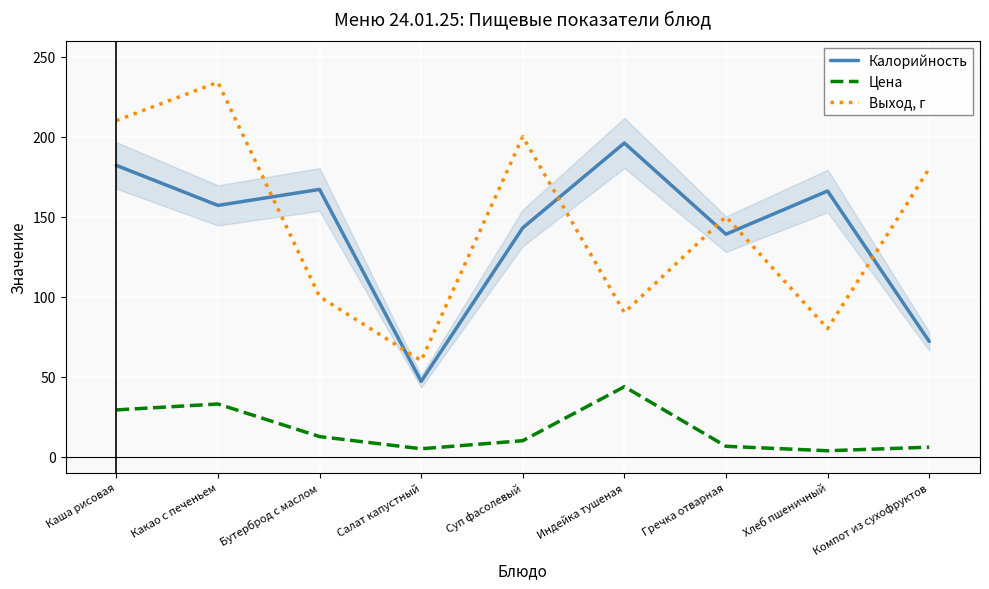

At which label does Цена reach its peak?

Индейка тушеная